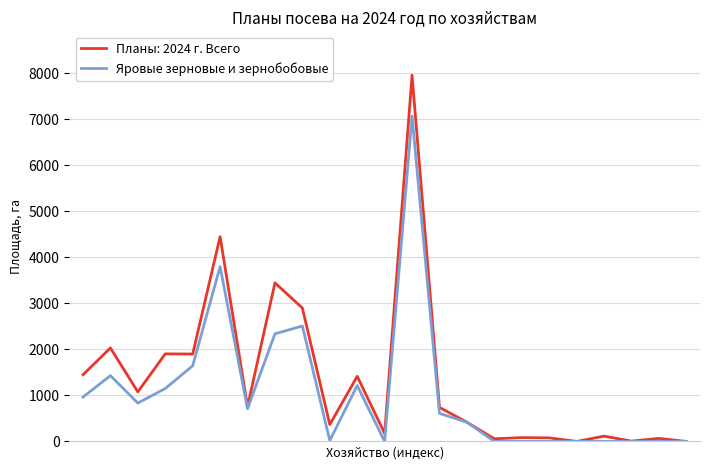

What is the greatest value displayed?

7957